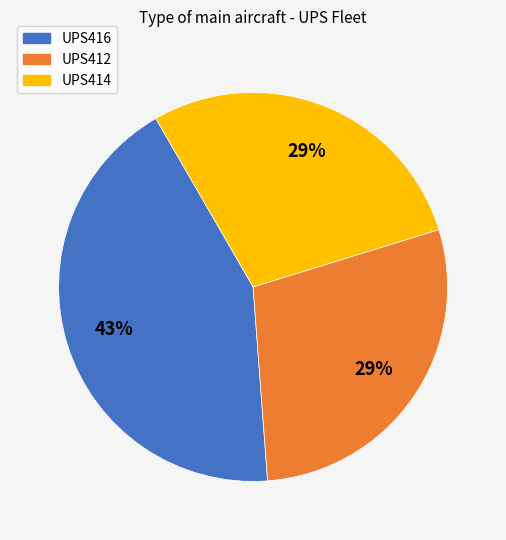

To the nearest percent, what portion does UPS414 represent?

29%